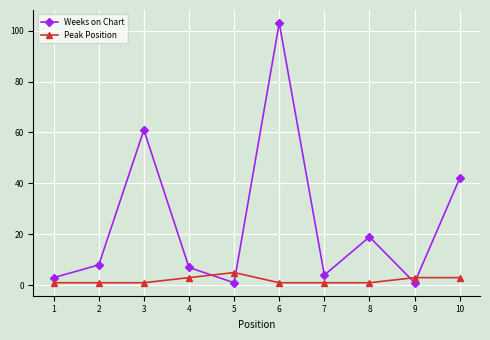

What is the maximum value for Weeks on Chart?

103